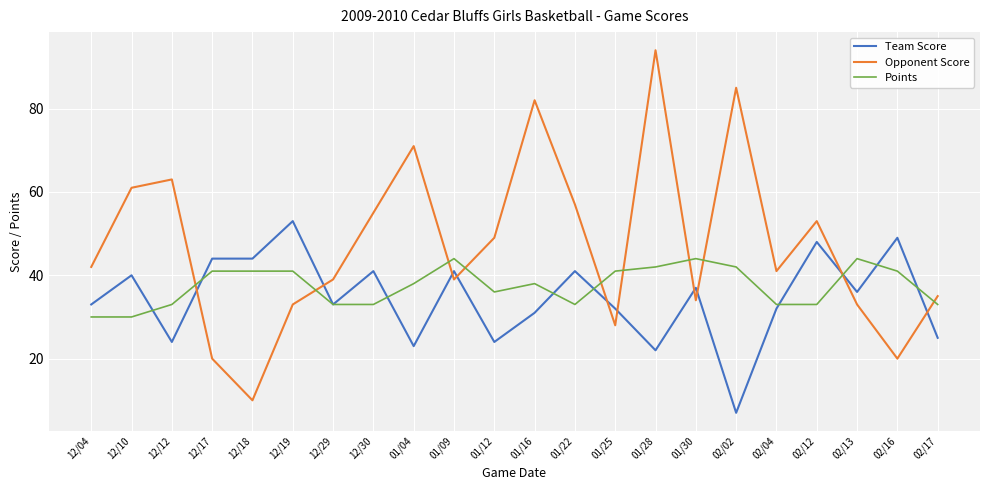

How many series are shown in this chart?

3